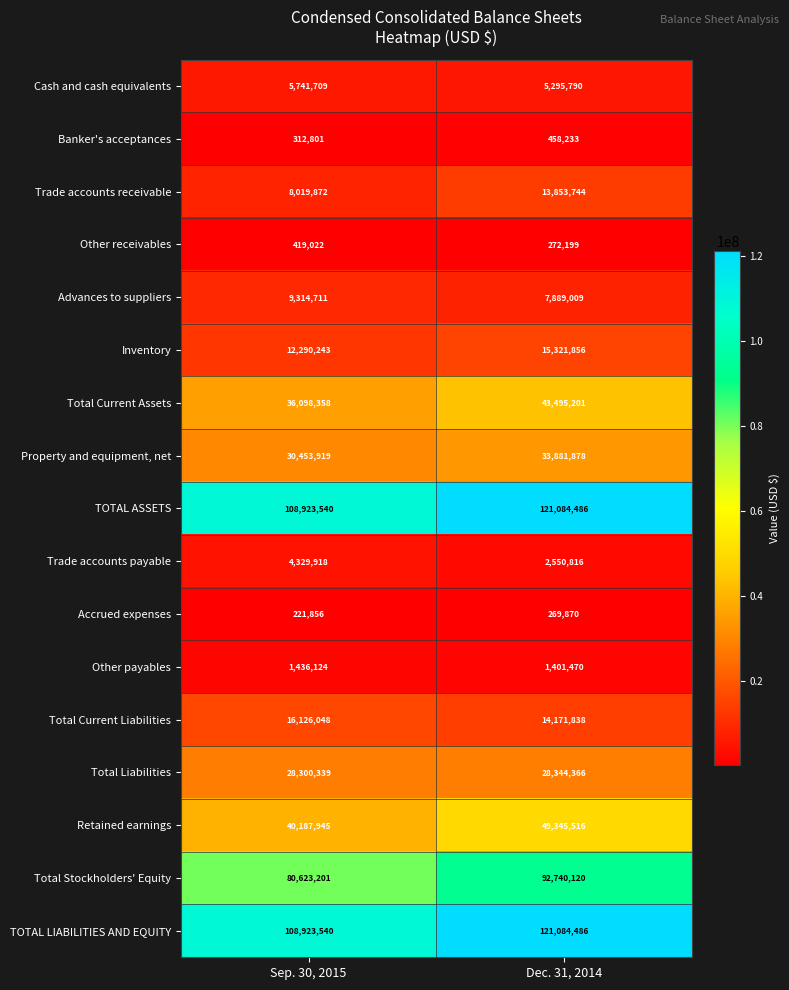

How many data points does each series have?

2